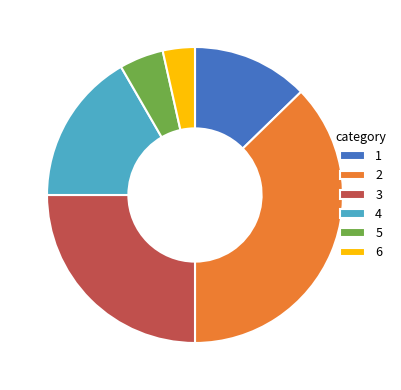

The 6 slice represents 11% of the pie. True or false?

False